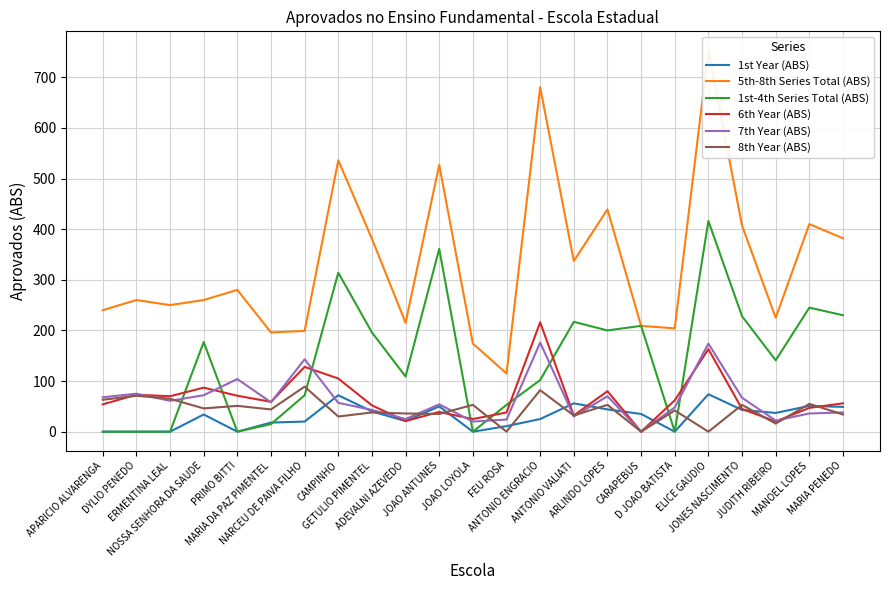

True or false: 5th-8th Series Total (ABS) has a value of 199 at NARCEU DE PAIVA FILHO.

True